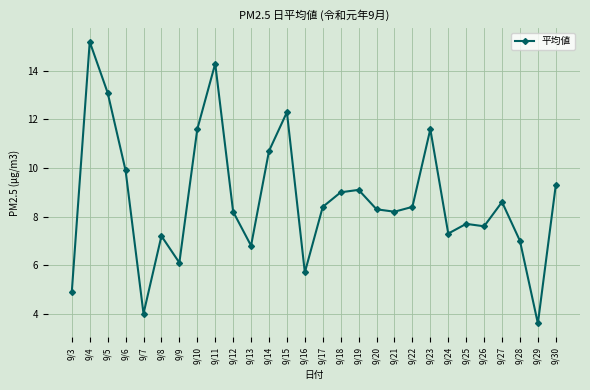

Read the value at 9/7.

4.0